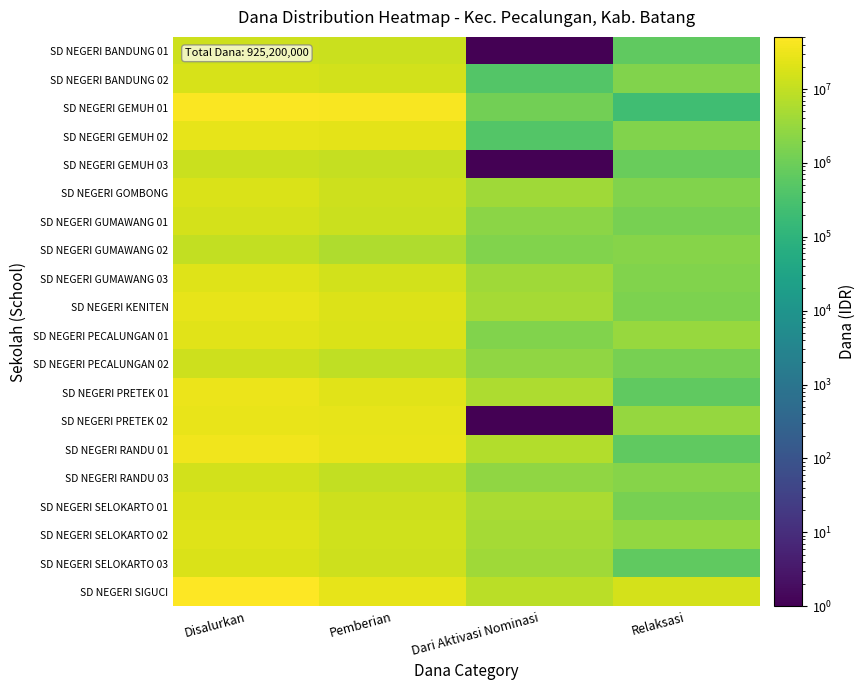

Reading right to left, what are all the values shown in this chart?

SD NEGERI BANDUNG 01: Relaksasi=675000	Dari Aktivasi Nominasi=1	Pemberian=12600000	Disalurkan=13275000
SD NEGERI BANDUNG 02: Relaksasi=1800000	Dari Aktivasi Nominasi=450000	Pemberian=15300000	Disalurkan=17550000
SD NEGERI GEMUH 01: Relaksasi=225000	Dari Aktivasi Nominasi=1125000	Pemberian=43875000	Disalurkan=45225000
SD NEGERI GEMUH 02: Relaksasi=1800000	Dari Aktivasi Nominasi=450000	Pemberian=23850000	Disalurkan=26100000
SD NEGERI GEMUH 03: Relaksasi=900000	Dari Aktivasi Nominasi=1	Pemberian=11025000	Disalurkan=11925000
SD NEGERI GOMBONG: Relaksasi=1800000	Dari Aktivasi Nominasi=4050000	Pemberian=13050000	Disalurkan=18900000
SD NEGERI GUMAWANG 01: Relaksasi=1350000	Dari Aktivasi Nominasi=2250000	Pemberian=12600000	Disalurkan=16200000
SD NEGERI GUMAWANG 02: Relaksasi=2025000	Dari Aktivasi Nominasi=1800000	Pemberian=6075000	Disalurkan=9900000
SD NEGERI GUMAWANG 03: Relaksasi=1800000	Dari Aktivasi Nominasi=4050000	Pemberian=15075000	Disalurkan=20925000
SD NEGERI KENITEN: Relaksasi=1575000	Dari Aktivasi Nominasi=4725000	Pemberian=20475000	Disalurkan=26775000
SD NEGERI PECALUNGAN 01: Relaksasi=3375000	Dari Aktivasi Nominasi=1800000	Pemberian=18225000	Disalurkan=23400000
SD NEGERI PECALUNGAN 02: Relaksasi=1350000	Dari Aktivasi Nominasi=2700000	Pemberian=9000000	Disalurkan=13050000
SD NEGERI PRETEK 01: Relaksasi=675000	Dari Aktivasi Nominasi=5850000	Pemberian=22725000	Disalurkan=29250000
SD NEGERI PRETEK 02: Relaksasi=3150000	Dari Aktivasi Nominasi=1	Pemberian=25875000	Disalurkan=29025000
SD NEGERI RANDU 01: Relaksasi=675000	Dari Aktivasi Nominasi=6750000	Pemberian=28125000	Disalurkan=35550000
SD NEGERI RANDU 03: Relaksasi=2025000	Dari Aktivasi Nominasi=2700000	Pemberian=10125000	Disalurkan=14850000
SD NEGERI SELOKARTO 01: Relaksasi=1350000	Dari Aktivasi Nominasi=5400000	Pemberian=13275000	Disalurkan=20025000
SD NEGERI SELOKARTO 02: Relaksasi=2925000	Dari Aktivasi Nominasi=4500000	Pemberian=14175000	Disalurkan=21600000
SD NEGERI SELOKARTO 03: Relaksasi=675000	Dari Aktivasi Nominasi=4050000	Pemberian=13500000	Disalurkan=18225000
SD NEGERI SIGUCI: Relaksasi=16650000	Dari Aktivasi Nominasi=8100000	Pemberian=26100000	Disalurkan=50850000